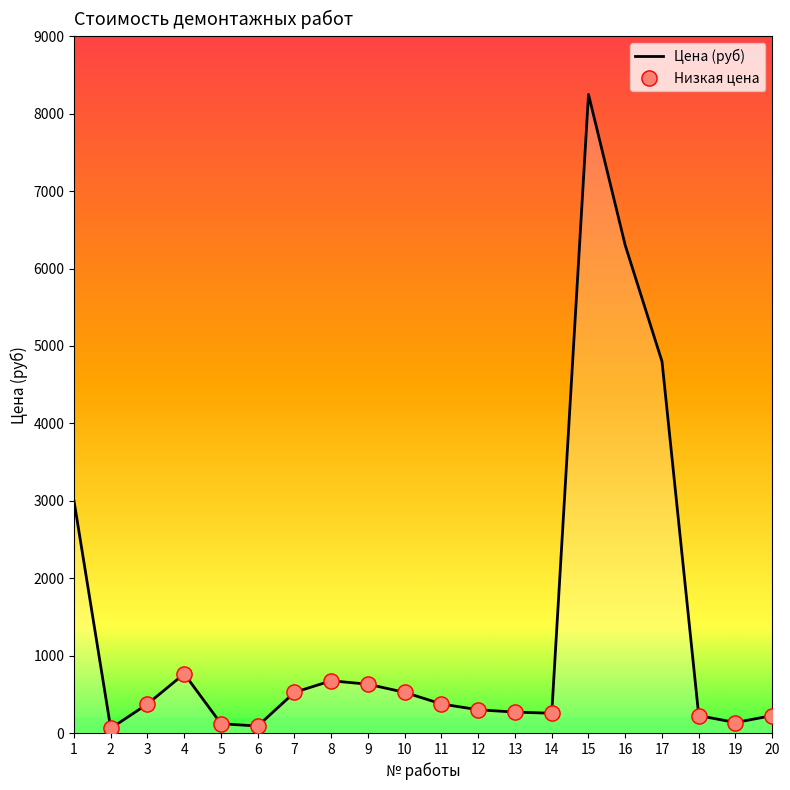

What is the ratio of the value at 20 to the value at 6?

2.5